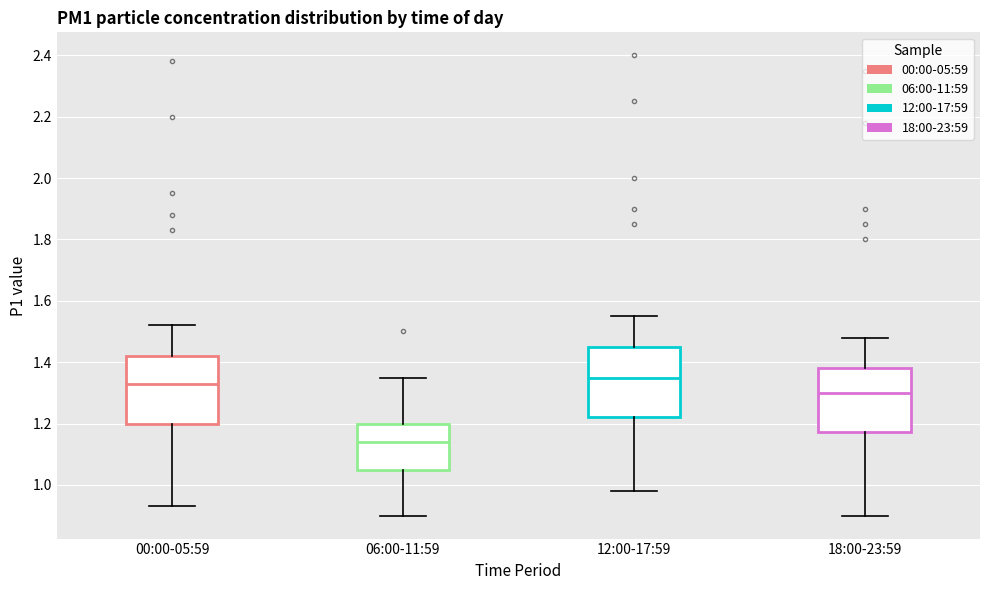

Reading left to right, read every box against the y-axis: the position of its median line, the range the box covers, and the ends of its whiskers. The values are not printed on the chart, so give them approximately, as read against the axis.

00:00-05:59: median 1.34, box 1.20 to 1.42, whiskers 0.94 to 1.52
06:00-11:59: median 1.14, box 1.06 to 1.20, whiskers 0.90 to 1.36
12:00-17:59: median 1.36, box 1.22 to 1.46, whiskers 0.98 to 1.56
18:00-23:59: median 1.30, box 1.18 to 1.38, whiskers 0.90 to 1.48